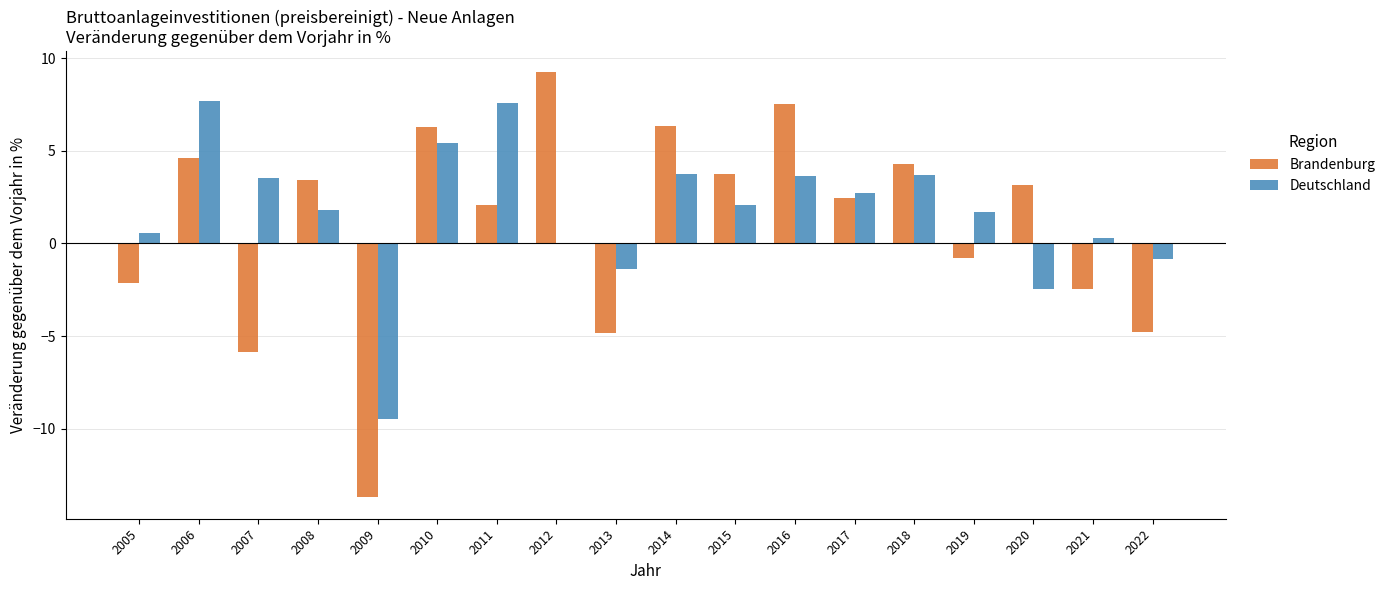

What value does the Brandenburg series have at 2017?

2.4